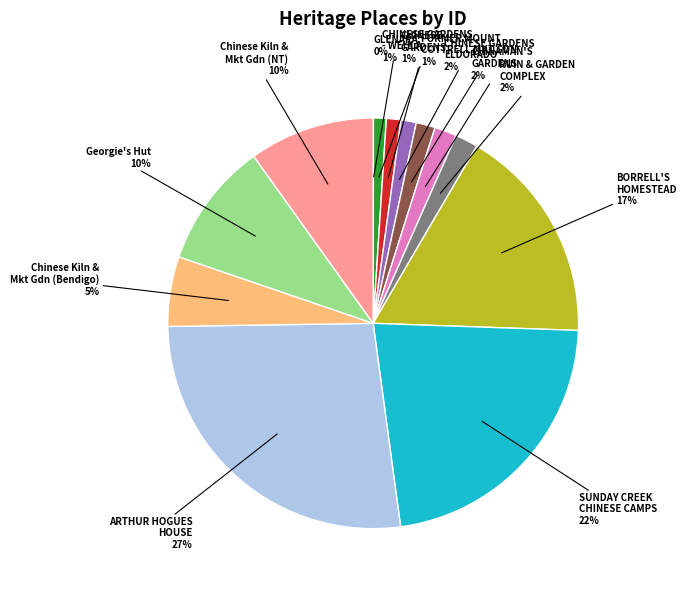

To the nearest percent, what is the average slice percentage?

8%